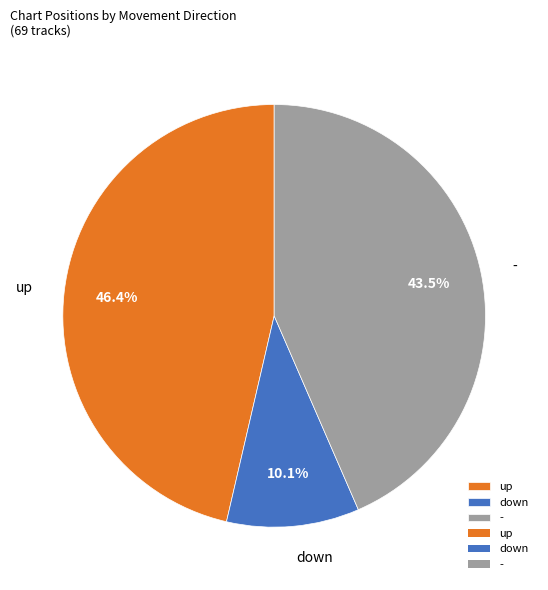

To the nearest percent, what is the average slice percentage?

33%